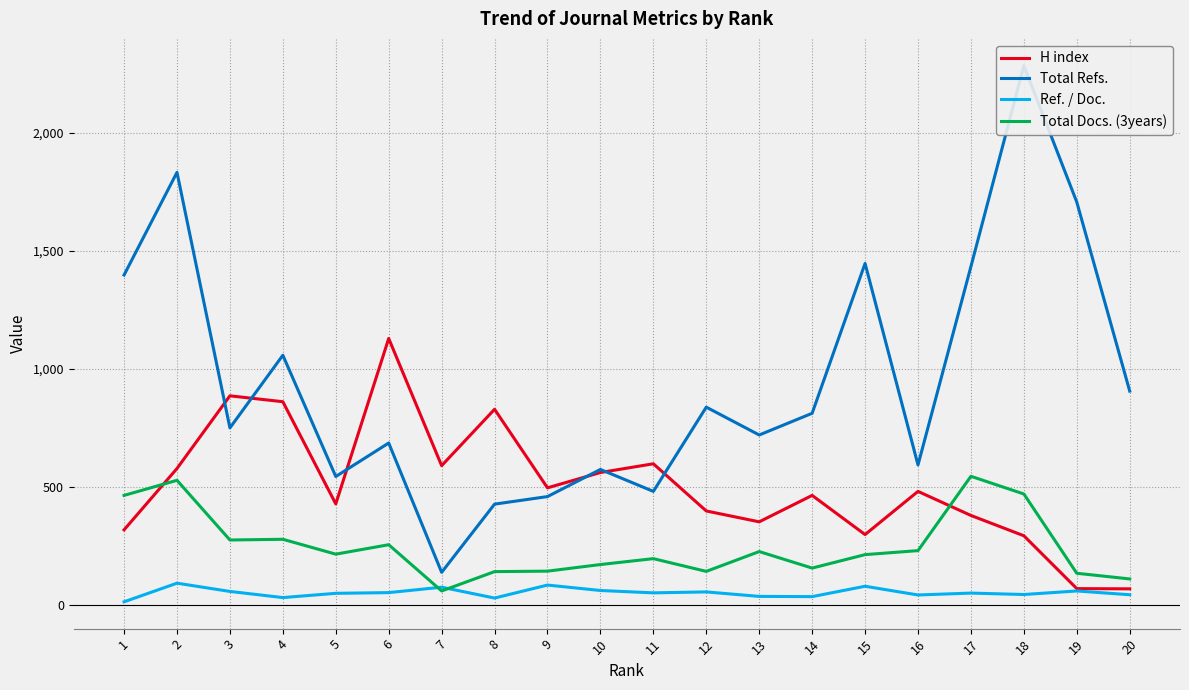

What is the maximum value for Total Docs. (3years)?

544